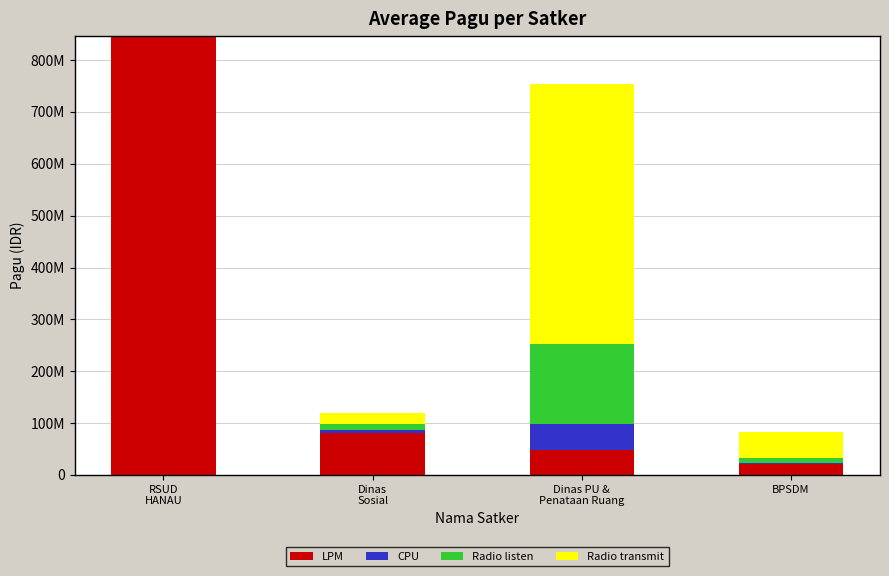

Are the bars grouped side by side (vs. stacked)?

No